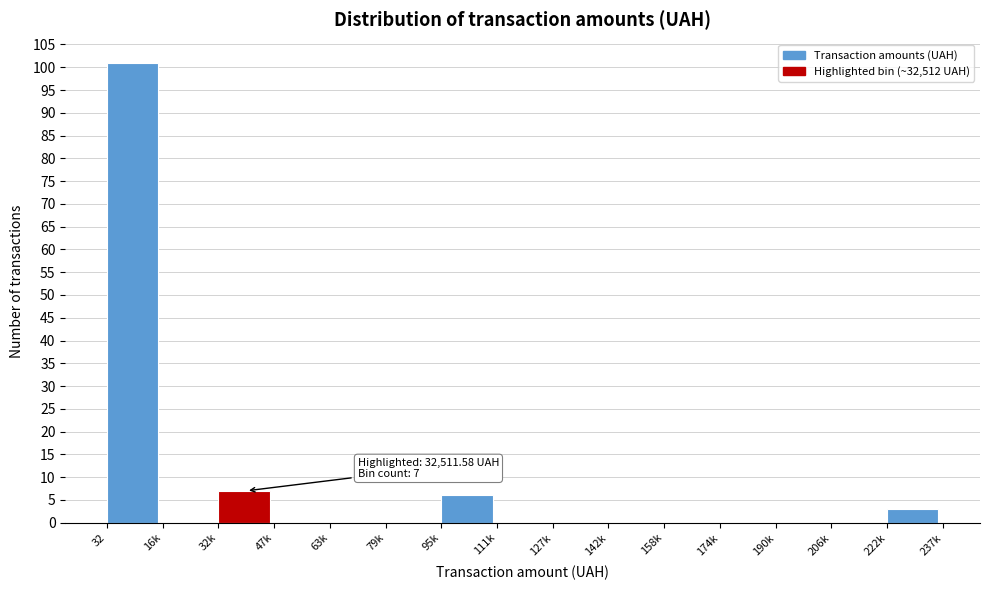

Reading left to right, what are all the values shown in this chart?

32=101	16k=0	32k=7	47k=0	63k=0	79k=0	95k=6	111k=0	127k=0	142k=0	158k=0	174k=0	190k=0	206k=0	222k=3